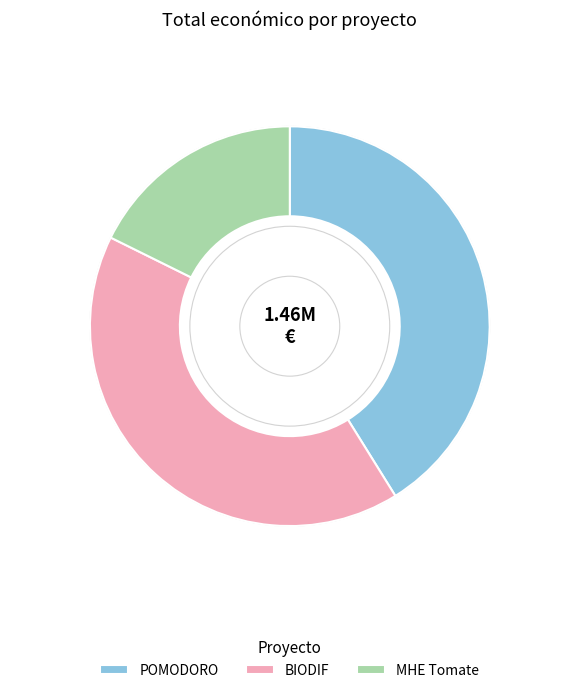

Is there a majority slice in this chart?

No